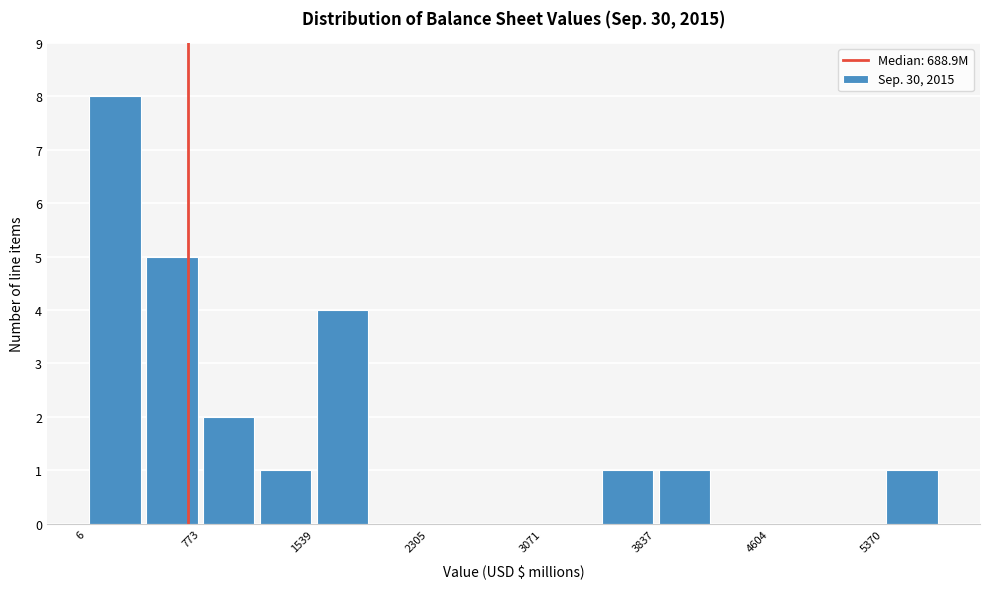

Around what value on the x-axis is the tallest bar? Give the approximate position of its centre, as read against the axis.

200